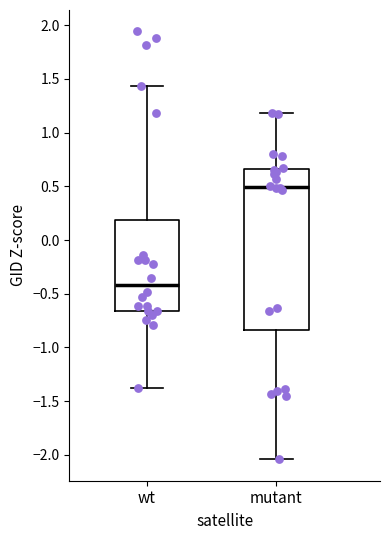

Where is the upper edge of the box for wt on the y-axis? The values are not printed on the chart, so give them approximately, as read against the axis.

0.20